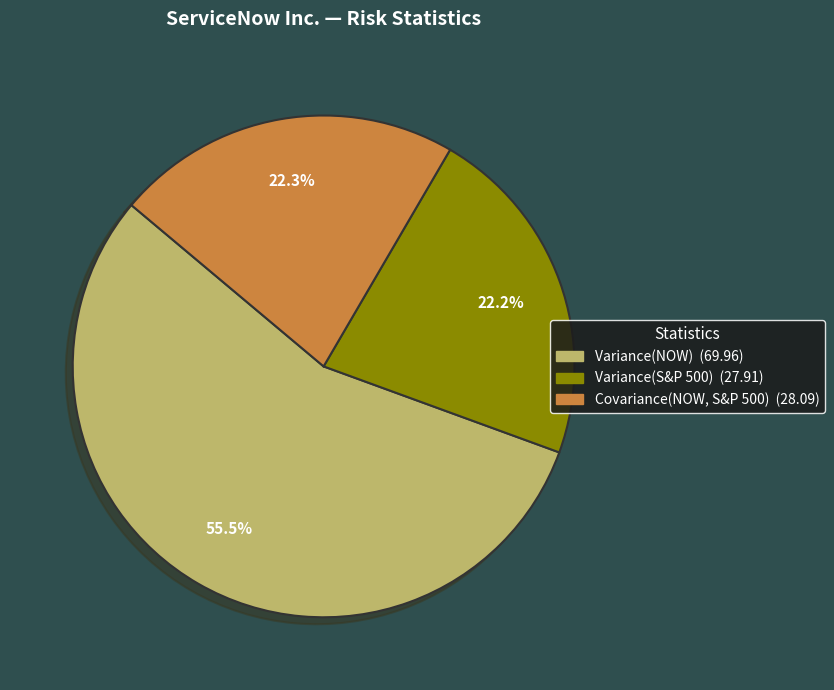

Rank the categories by value from lowest to highest.

Variance(S&P 500), Covariance(NOW, S&P 500), Variance(NOW)